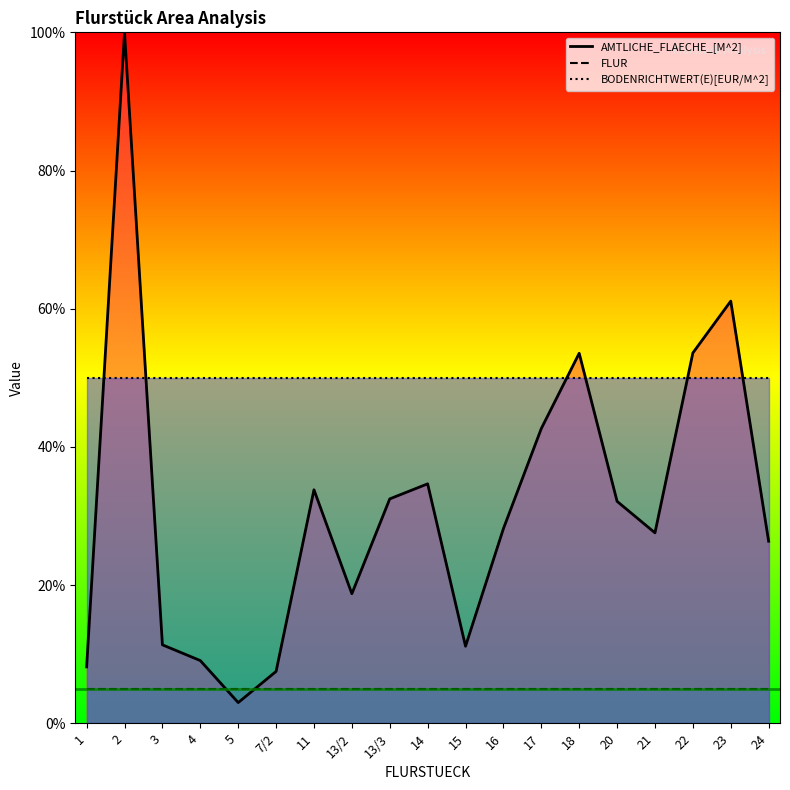

What is the label of the 15th point from the right?

5